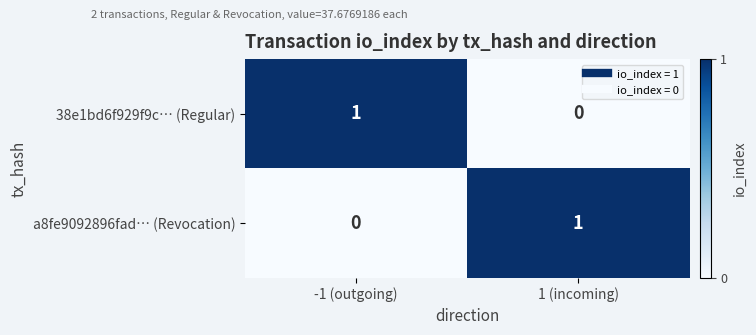

How many distinct data groups are displayed?

2